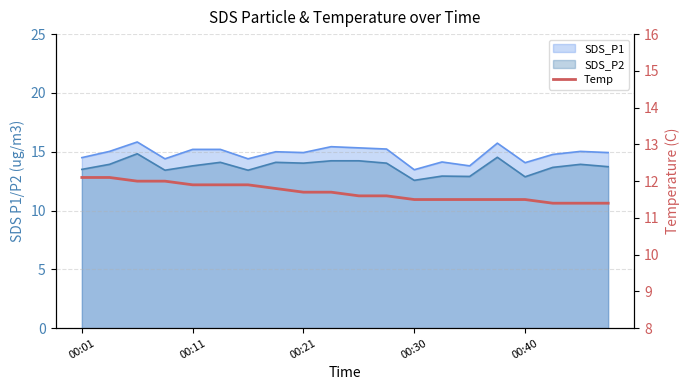

What position from the right is 5?

15